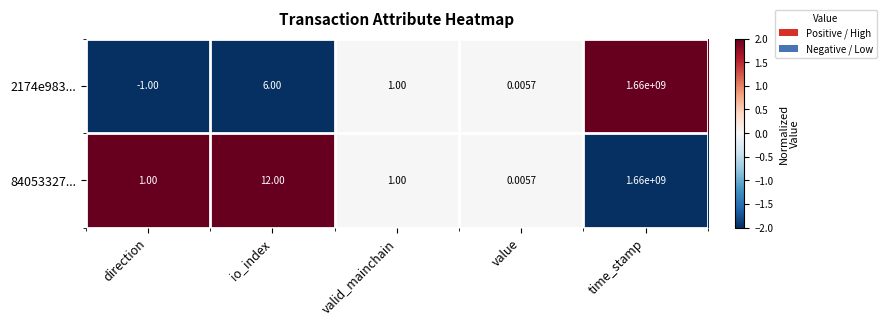

Which series has the widest spread of values?

2174e983...